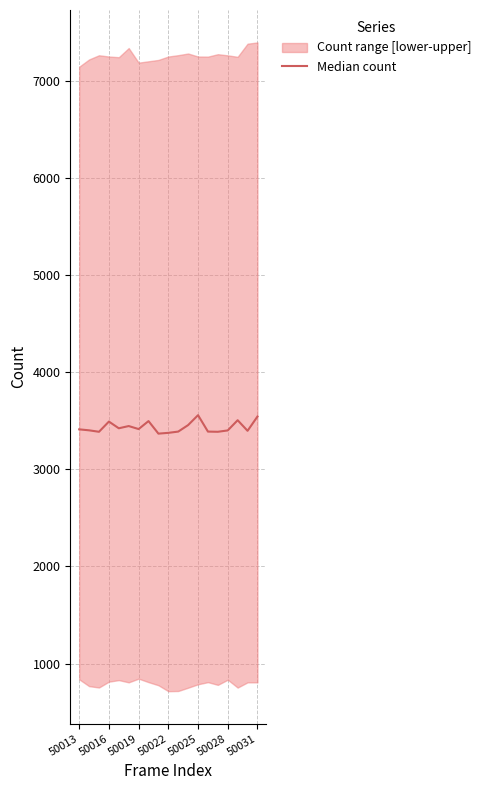

The chart shows a value of 2305 at 16. True or false?

False